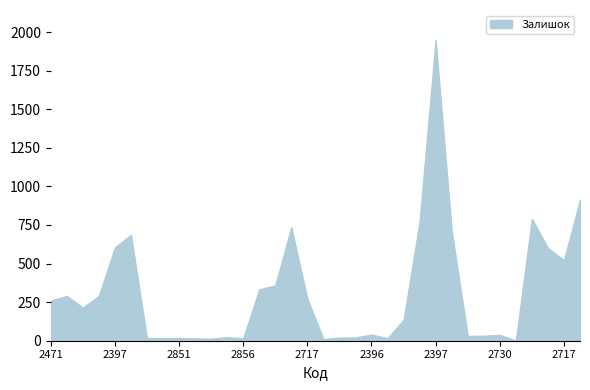

Does the chart display data point markers on the line(s)?

No